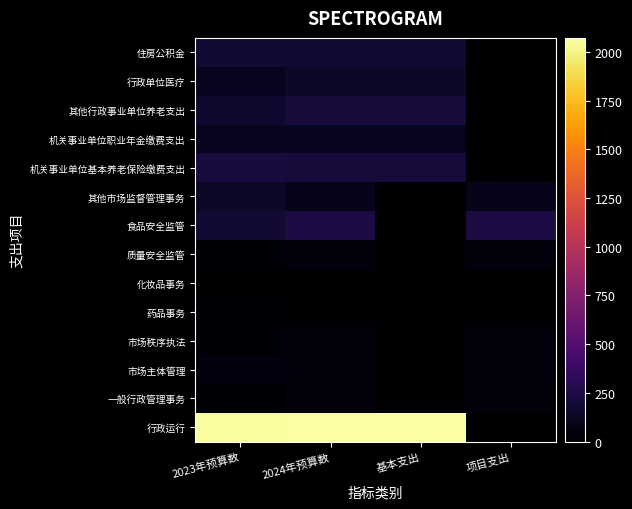

Reading left to right, what are all the values shown in this chart?

行政运行: 2023年预算数=2056.3	2024年预算数=2072.1	基本支出=2072.1	项目支出=0.0
一般行政管理事务: 2023年预算数=16.0	2024年预算数=40.0	基本支出=0.0	项目支出=40.0
市场主体管理: 2023年预算数=51.5	2024年预算数=43.0	基本支出=0.0	项目支出=43.0
市场秩序执法: 2023年预算数=28.6	2024年预算数=45.0	基本支出=0.0	项目支出=45.0
药品事务: 2023年预算数=14.0	2024年预算数=7.5	基本支出=0.0	项目支出=7.5
化妆品事务: 2023年预算数=7.5	2024年预算数=6.8	基本支出=0.0	项目支出=6.8
质量安全监管: 2023年预算数=30.0	2024年预算数=45.0	基本支出=0.0	项目支出=45.0
食品安全监管: 2023年预算数=189.3	2024年预算数=238.0	基本支出=0.0	项目支出=238.0
其他市场监督管理事务: 2023年预算数=148.1	2024年预算数=95.7	基本支出=0.0	项目支出=95.7
机关事业单位基本养老保险缴费支出: 2023年预算数=223.2	2024年预算数=216.2	基本支出=216.2	项目支出=0.0
机关事业单位职业年金缴费支出: 2023年预算数=111.6	2024年预算数=108.1	基本支出=108.1	项目支出=0.0
其他行政事业单位养老支出: 2023年预算数=174.6	2024年预算数=216.3	基本支出=216.3	项目支出=0.0
行政单位医疗: 2023年预算数=112.7	2024年预算数=151.8	基本支出=151.8	项目支出=0.0
住房公积金: 2023年预算数=184.7	2024年预算数=186.6	基本支出=186.6	项目支出=0.0